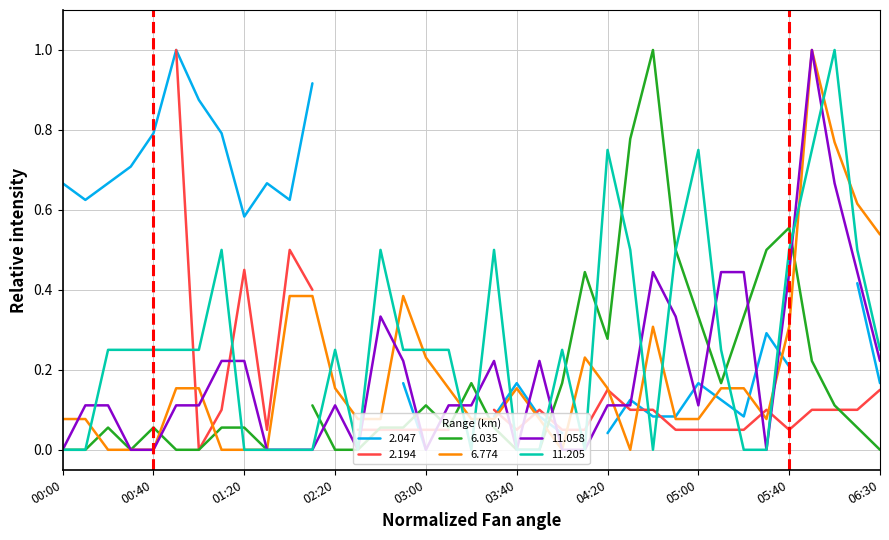

What is the highest value of the 11.058 series?

1.0